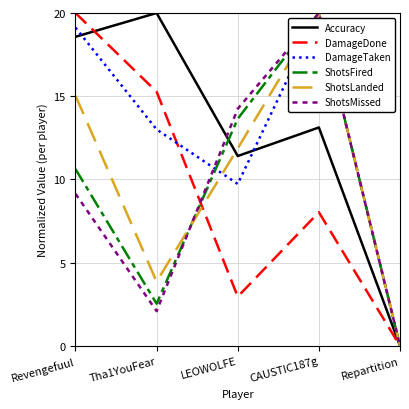

True or false: Accuracy has more than 0 interior local peaks.

True